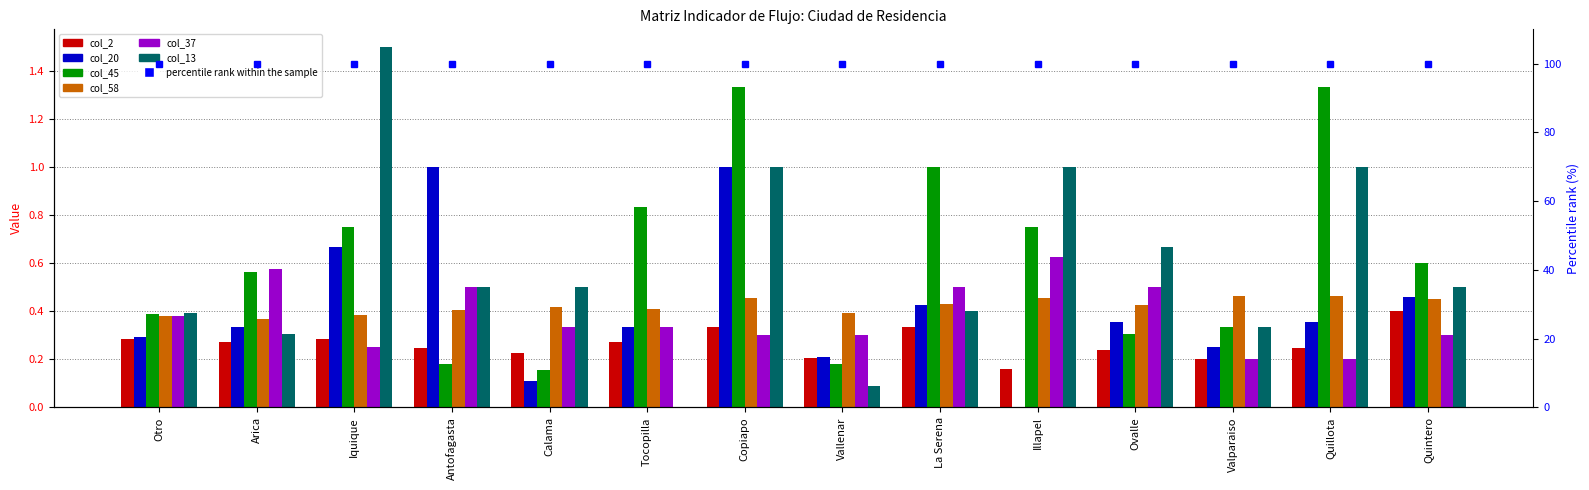

What is the spread (max minus min) of values at Quintero?

0.3